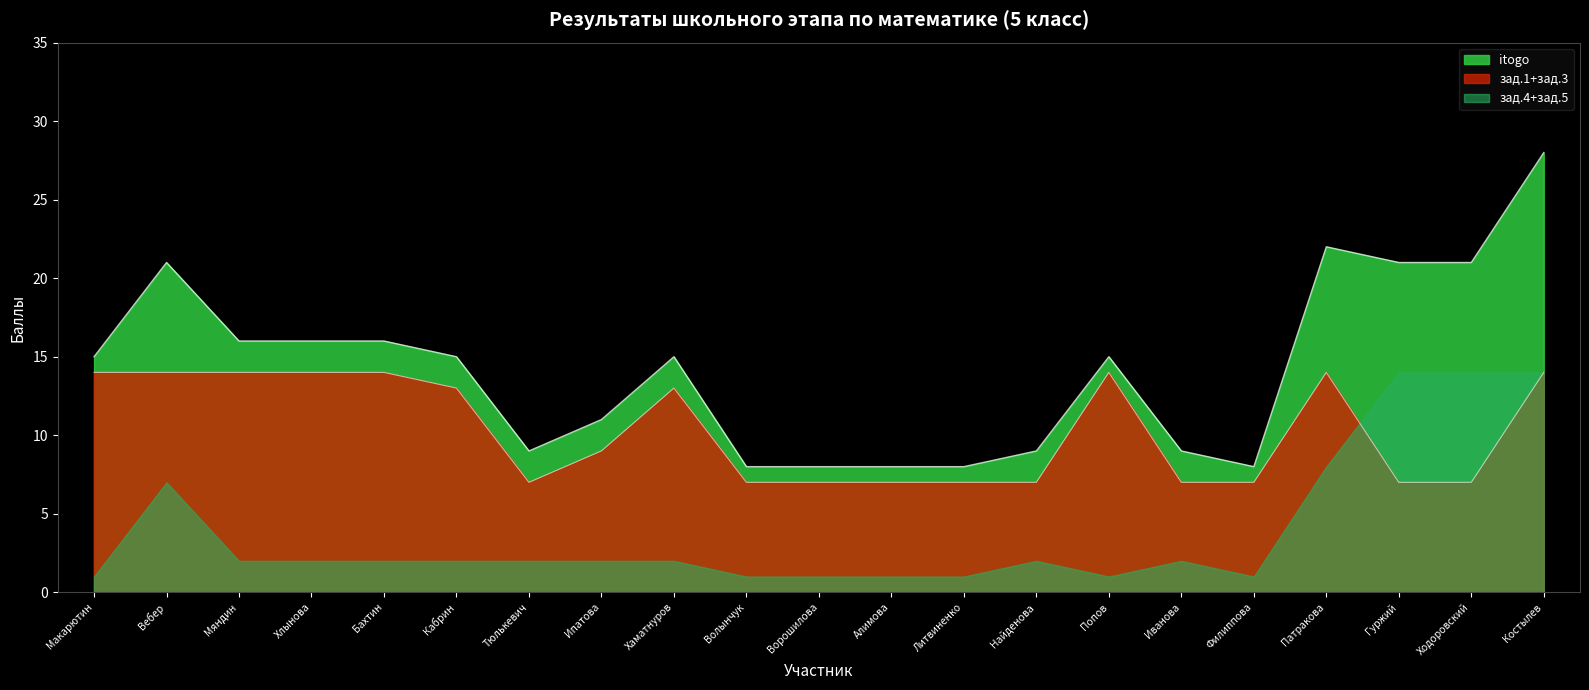

In zad_3, how many points are lower than both neighbors (excluding endpoints)?

1